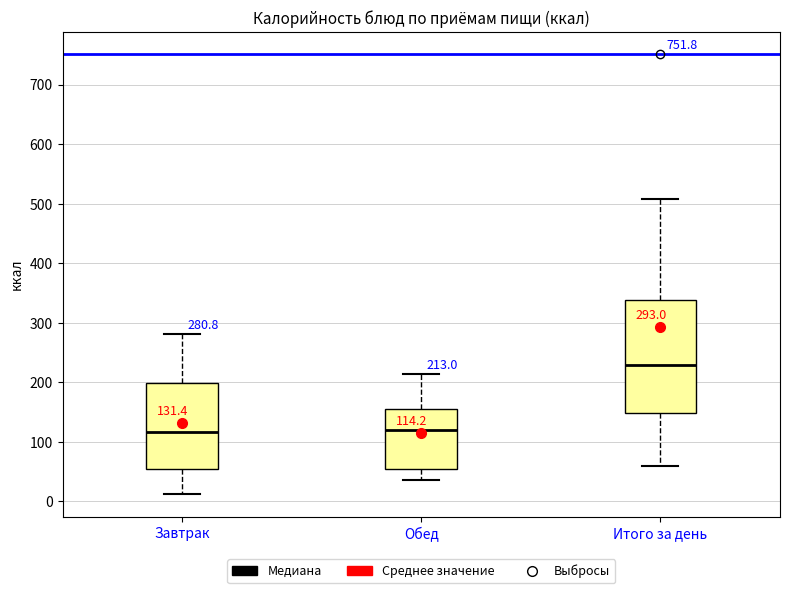

Comparing the boxes themselves (not the whiskers), which one is the tallest?

Итого за день